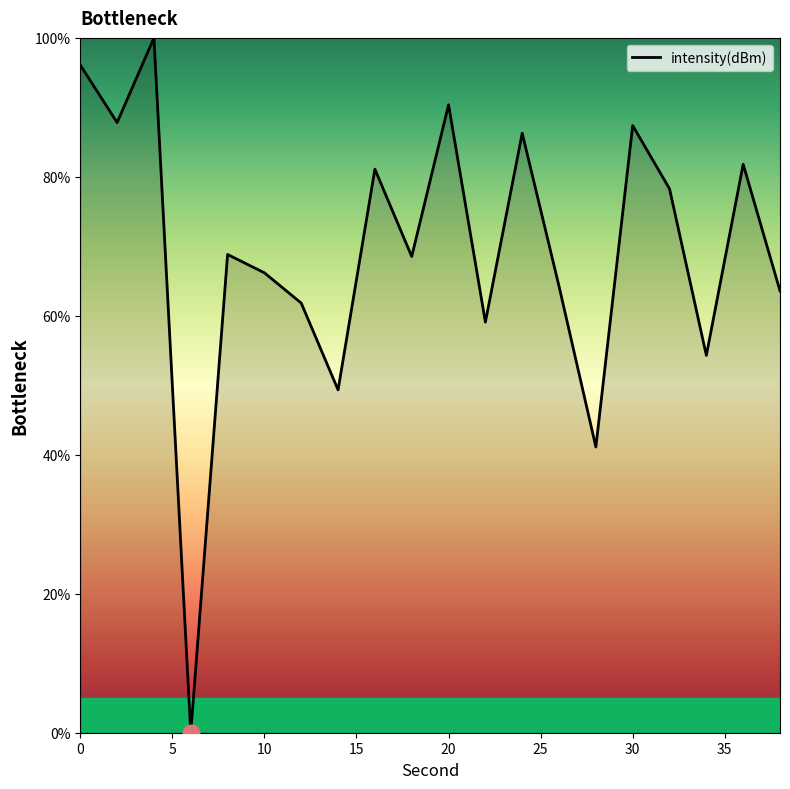

What is the difference between the maximum and minimum values?

100.0